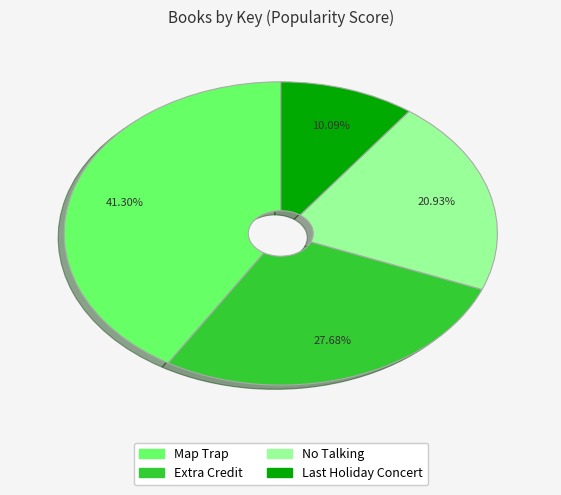

Is it true that Extra Credit is 28% of the pie?

True